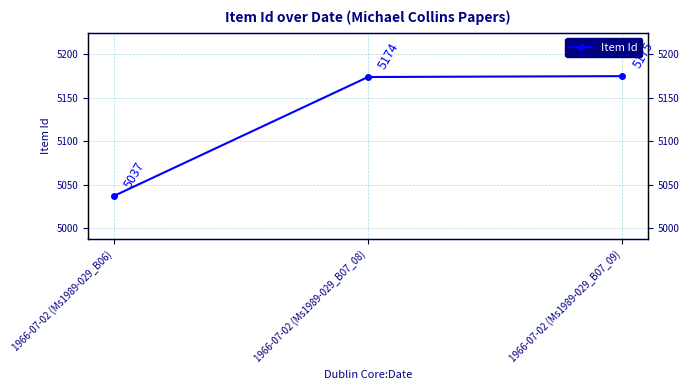

At which label is the value closest to 5106?

1966-07-02 (Ms1989-029_B07_08)